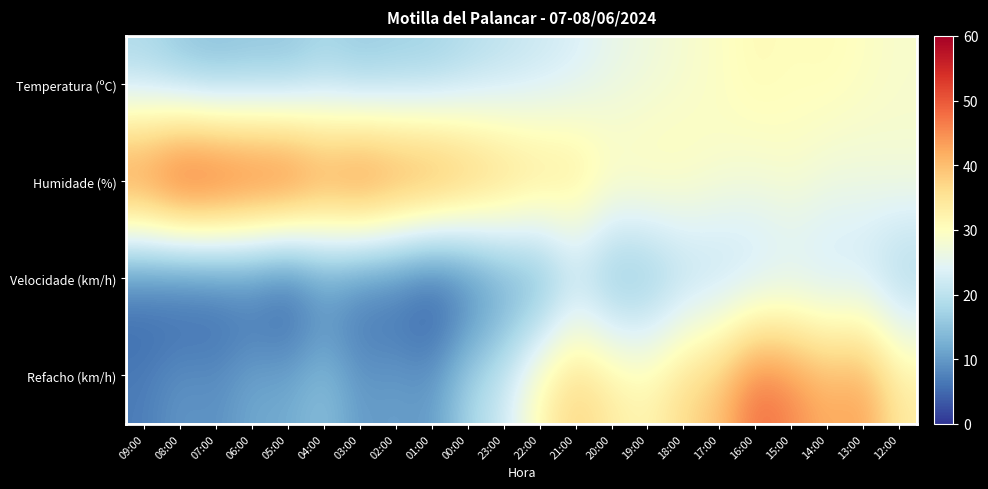

At which category is the sum across all series the highest?

16:00